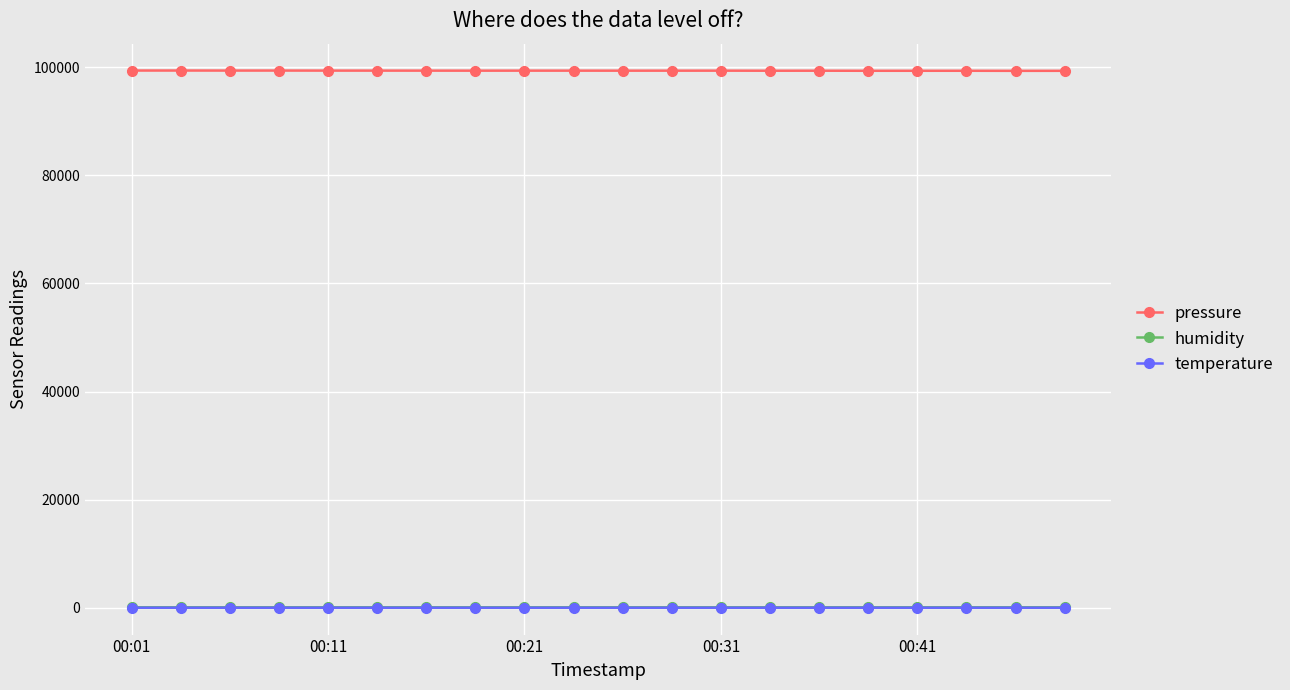

Which series has the largest total across all categories?

pressure